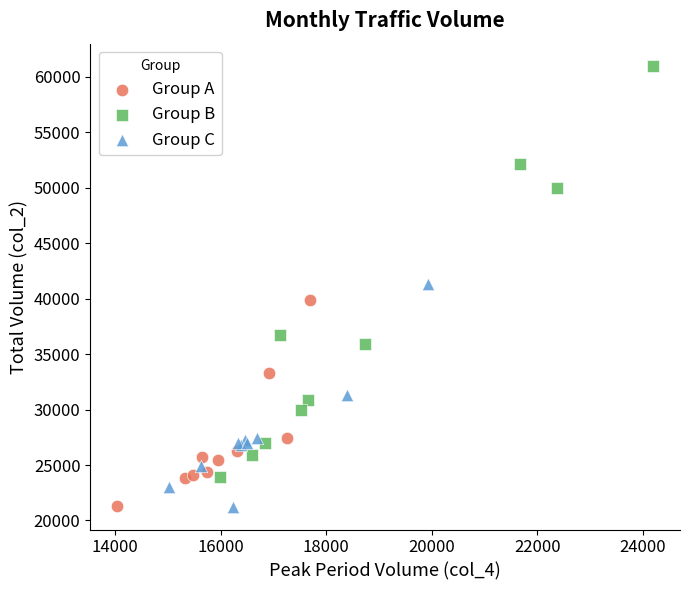

What are all the series names shown in the legend?

Group A, Group B, Group C